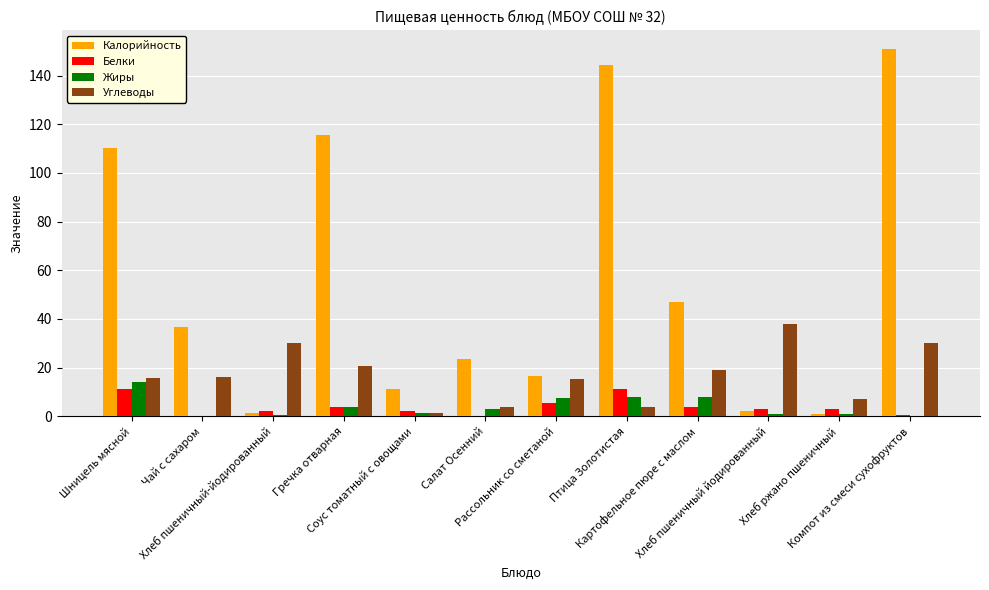

What is the highest value of the Углеводы series?

38.0